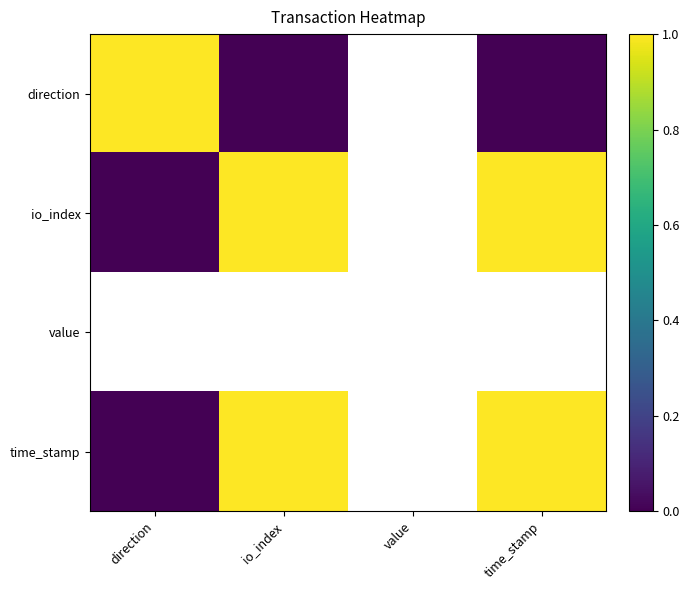

How many data points does each series have?

4